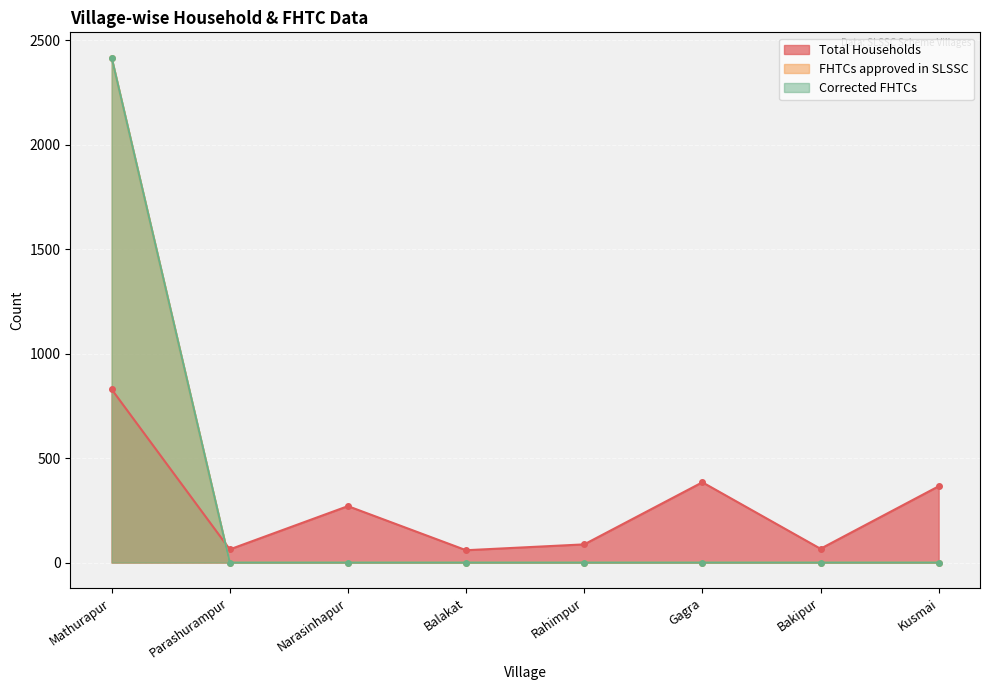

Reading left to right, transcribe all the data shown in this chart.

Total Households: Mathurapur=829	Parashurampur=63	Narasinhapur=270	Balakat=59	Rahimpur=87	Gagra=384	Bakipur=66	Kusmai=365
FHTCs approved in SLSSC: Mathurapur=2416	Parashurampur=0	Narasinhapur=0	Balakat=0	Rahimpur=0	Gagra=0	Bakipur=0	Kusmai=0
Corrected FHTCs: Mathurapur=2416	Parashurampur=0	Narasinhapur=0	Balakat=0	Rahimpur=0	Gagra=0	Bakipur=0	Kusmai=0